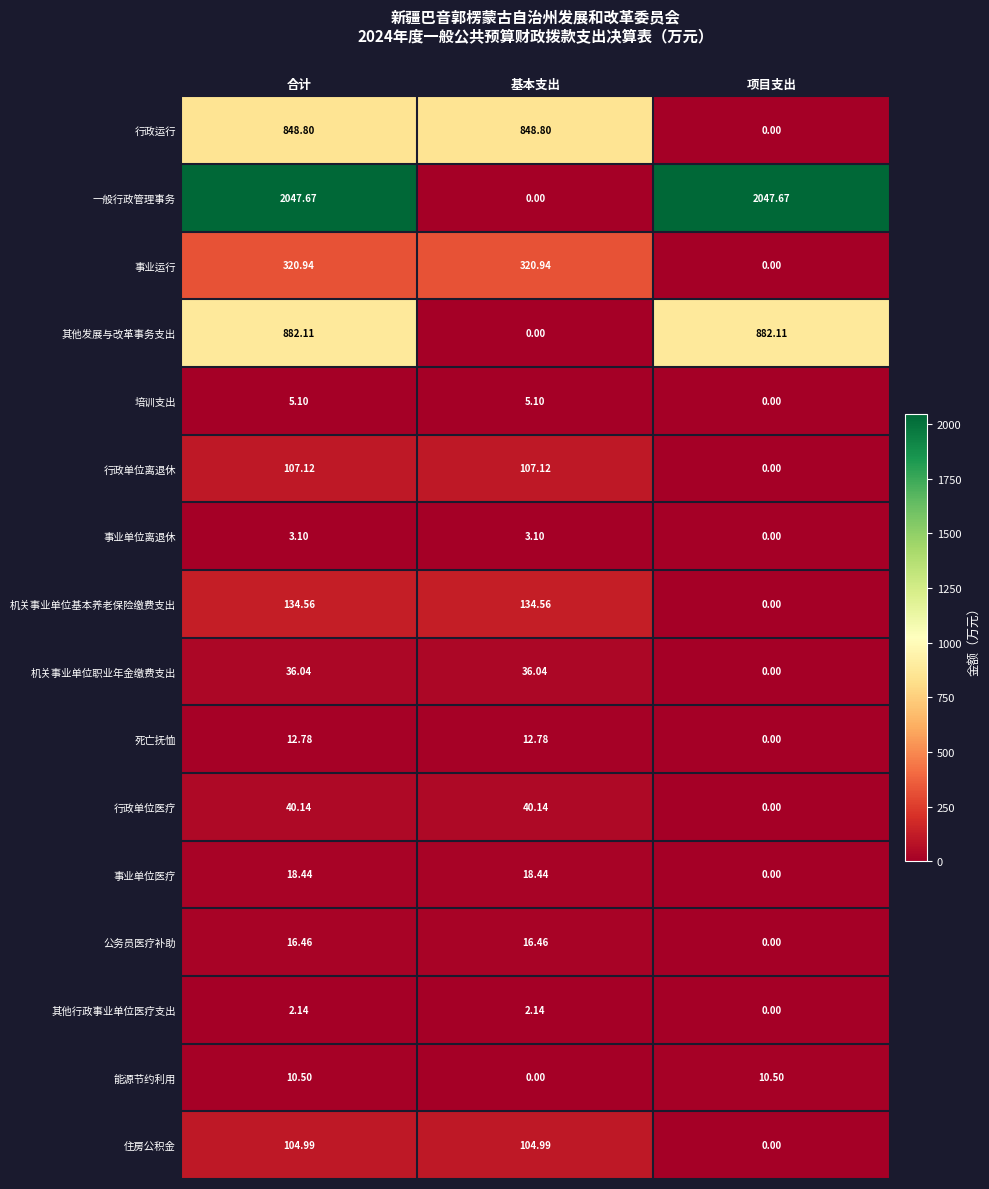

Which series has the widest spread of values?

一般行政管理事务